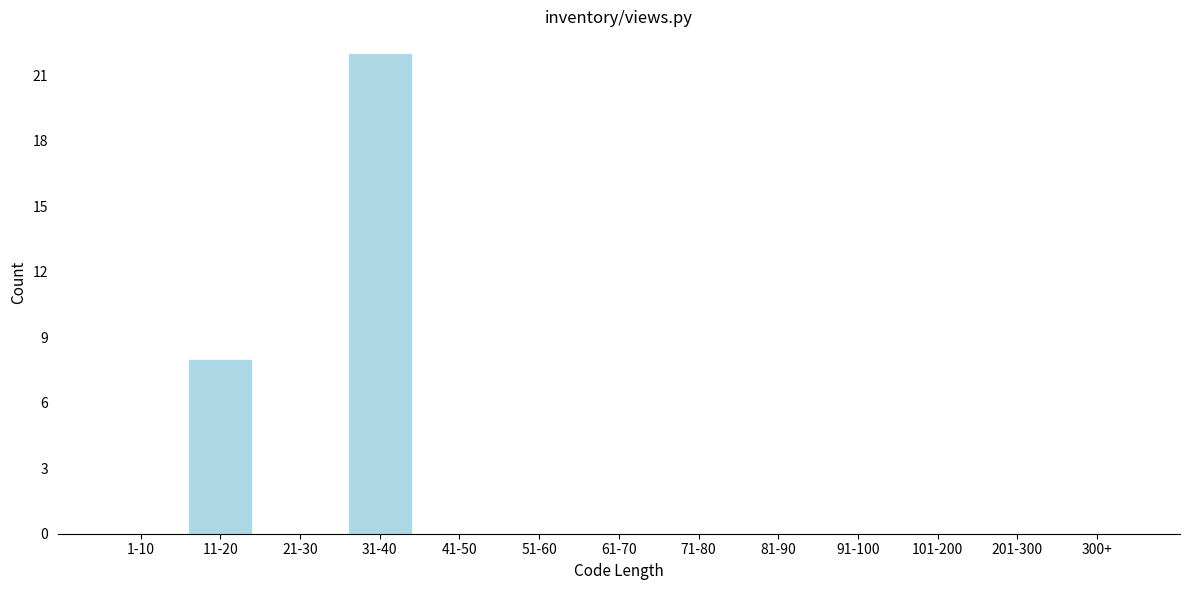

Reading left to right, list all the values displayed in this chart.

1-10=0	11-20=8	21-30=0	31-40=22	41-50=0	51-60=0	61-70=0	71-80=0	81-90=0	91-100=0	101-200=0	201-300=0	300+=0